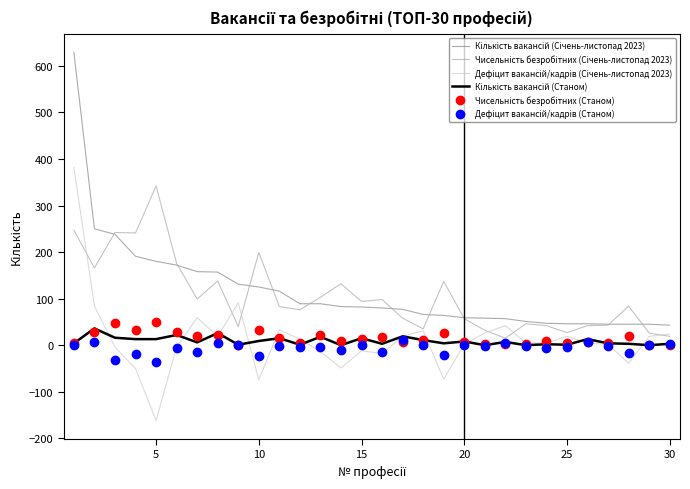

What is the greatest value displayed?

629